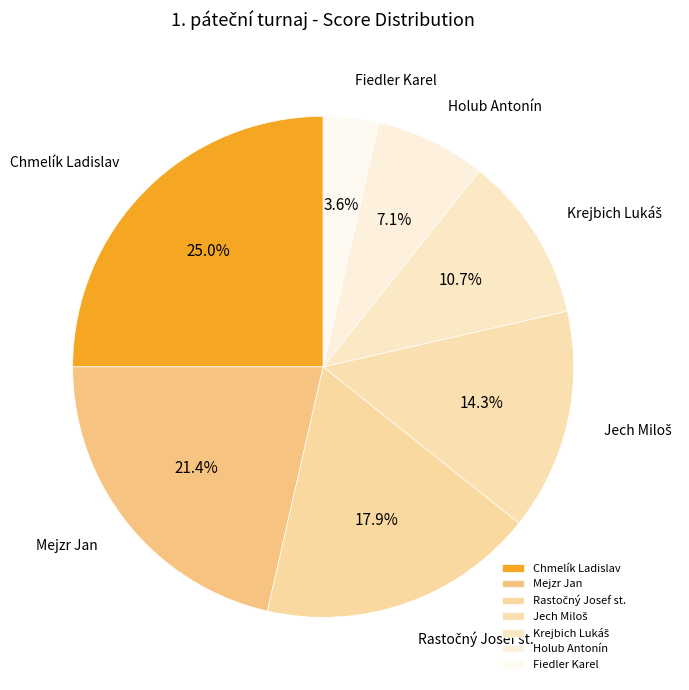

To the nearest percent, what is the difference between the largest and smallest slice percentages?

21%